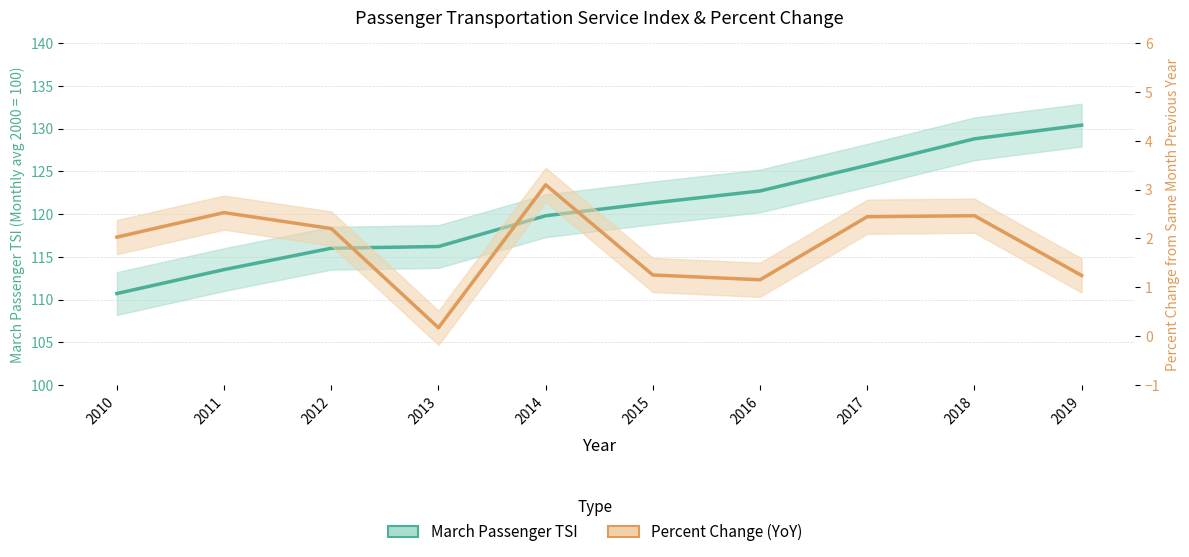

What is the value of the March Passenger TSI point at the 7th from the left?

122.7